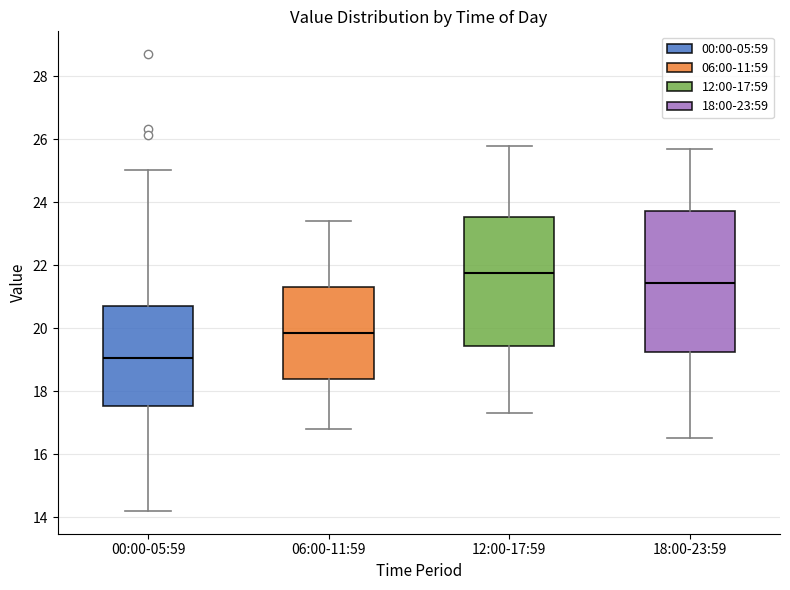

Reading left to right, read every box against the y-axis: the position of its median line, the range the box covers, and the ends of its whiskers. The values are not printed on the chart, so give them approximately, as read against the axis.

00:00-05:59: median 19.0, box 17.6 to 20.6, whiskers 14.2 to 25.0
06:00-11:59: median 19.8, box 18.4 to 21.4, whiskers 16.8 to 23.4
12:00-17:59: median 21.8, box 19.4 to 23.6, whiskers 17.4 to 25.8
18:00-23:59: median 21.4, box 19.2 to 23.8, whiskers 16.6 to 25.8